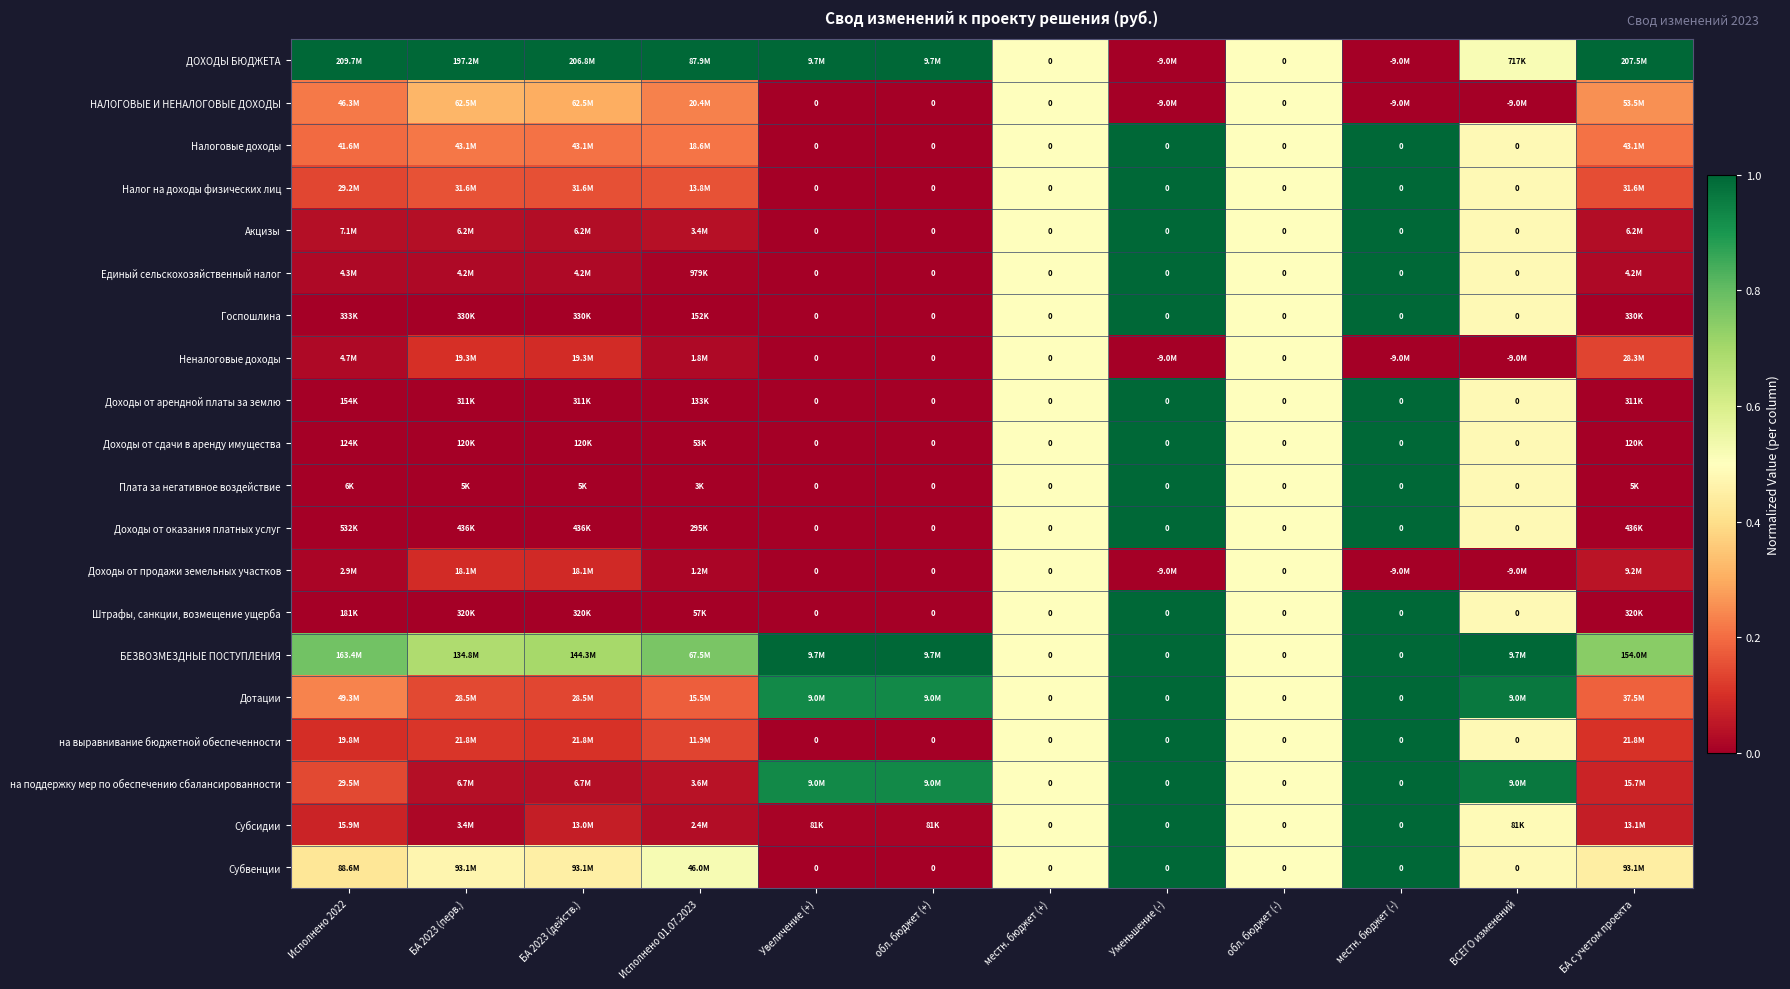

Which has a higher value, обл. бюджет (+) or местн. бюджет (+)?

обл. бюджет (+)